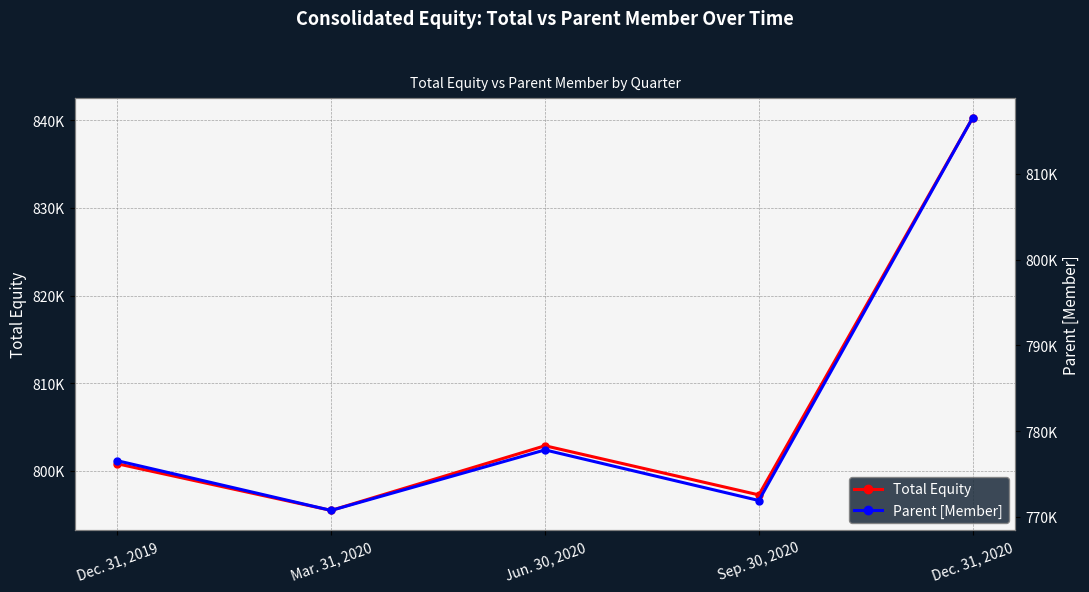

Reading right to left, list all the values displayed in this chart.

Total Equity: Dec. 31, 2020=840273	Sep. 30, 2020=797265	Jun. 30, 2020=802869	Mar. 31, 2020=795495	Dec. 31, 2019=800815
Parent [Member]: Dec. 31, 2020=816548	Sep. 30, 2020=771896	Jun. 30, 2020=777799	Mar. 31, 2020=770740	Dec. 31, 2019=776538